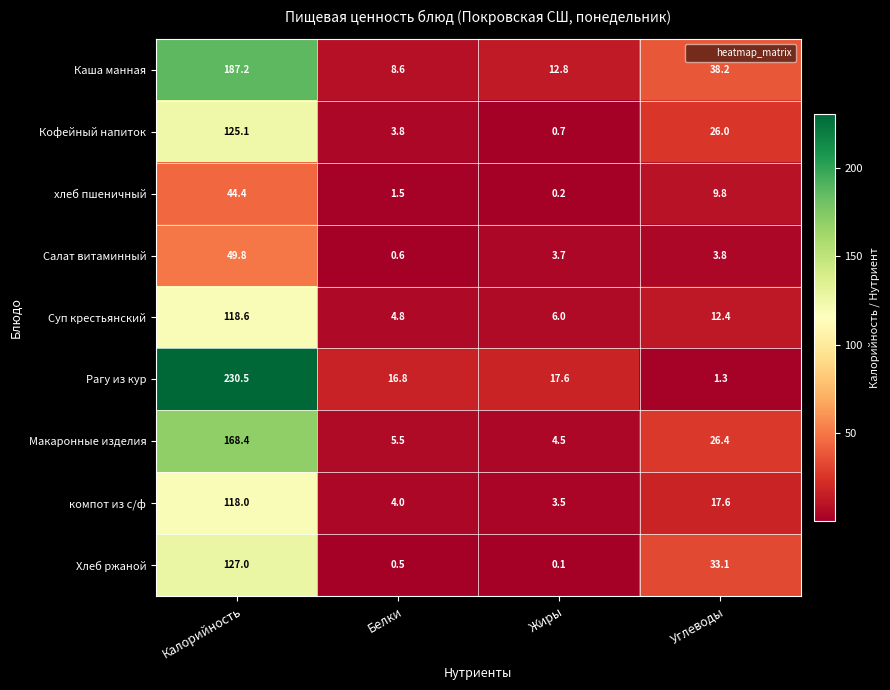

Which series has the largest total across all categories?

Рагу из кур